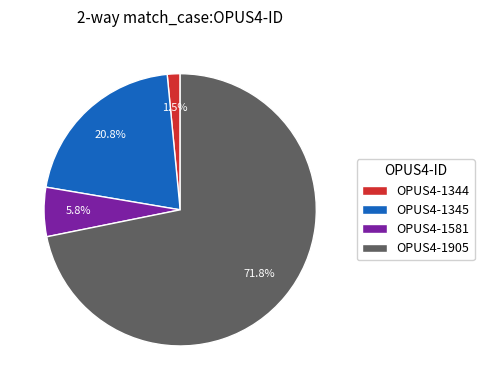

The OPUS4-1344 slice represents 13% of the pie. True or false?

False